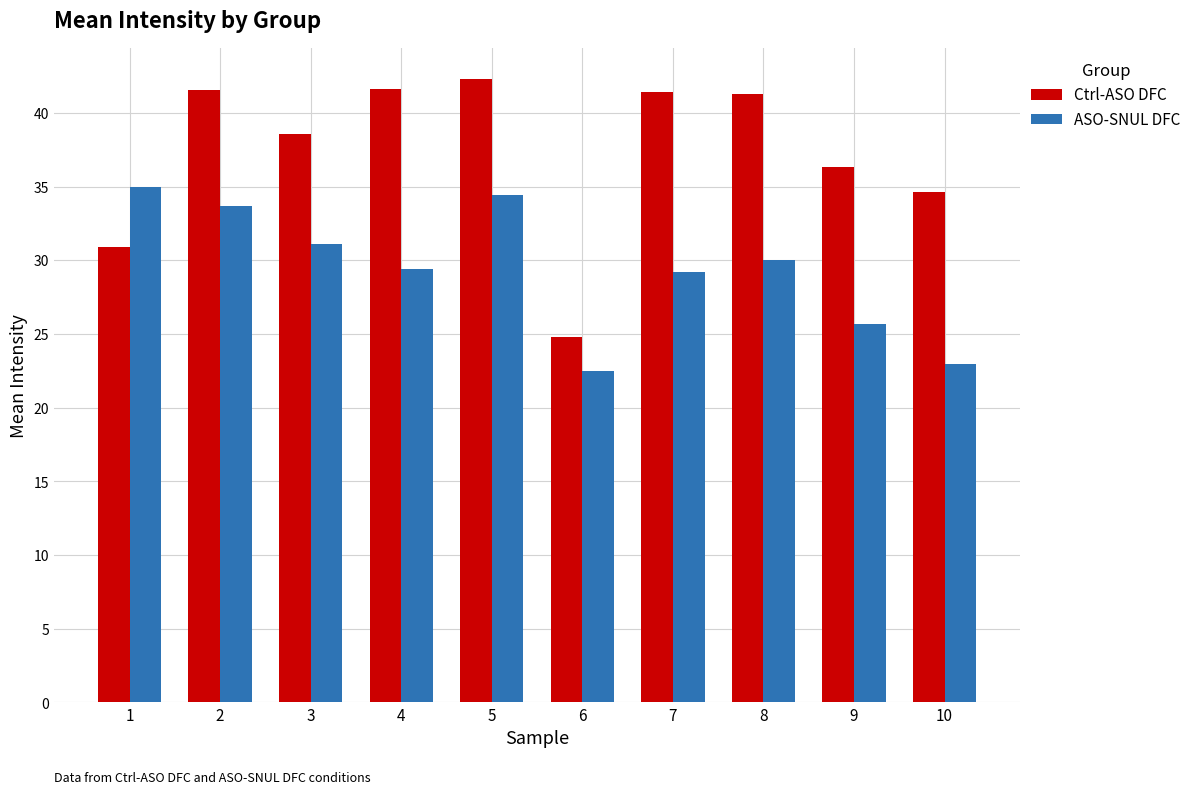

Where does the ASO-SNUL DFC series first go above 30?

1